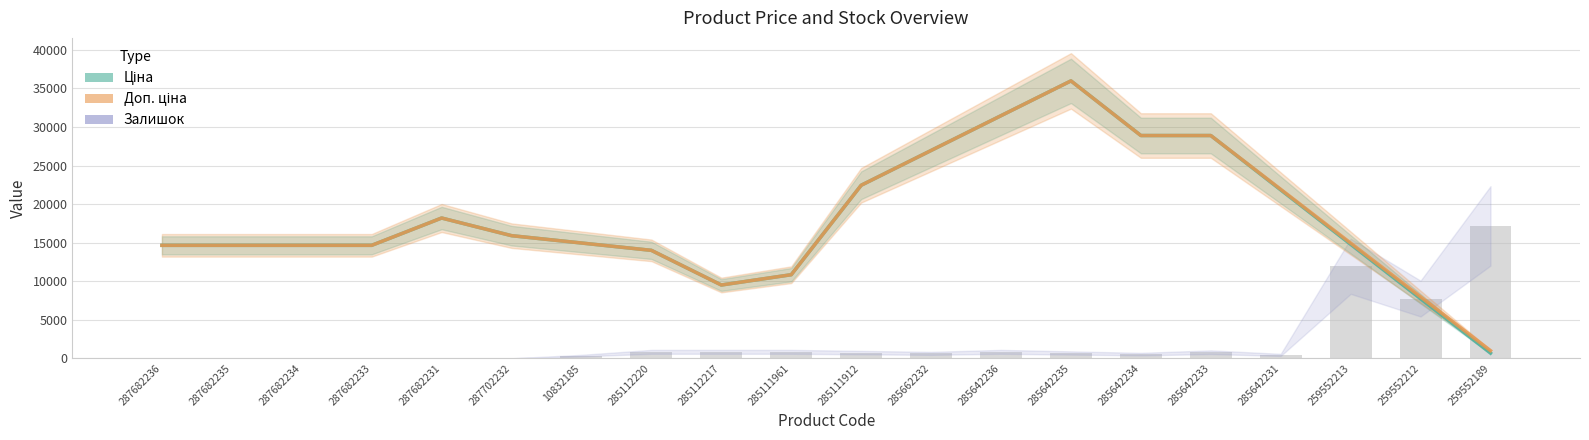

Between 287682236 and 285111912, which series saw the biggest shift?

Ціна